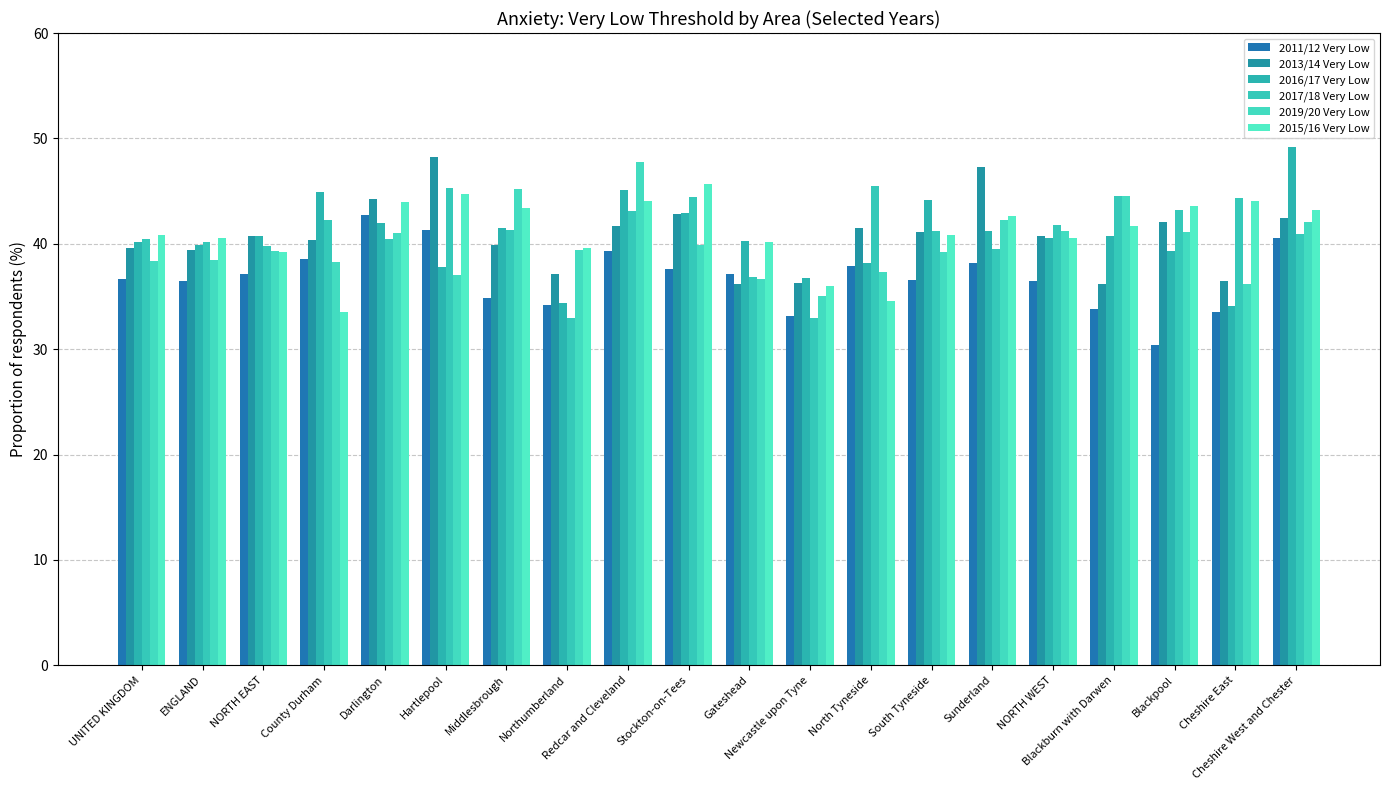

What is the smallest value displayed?

30.4